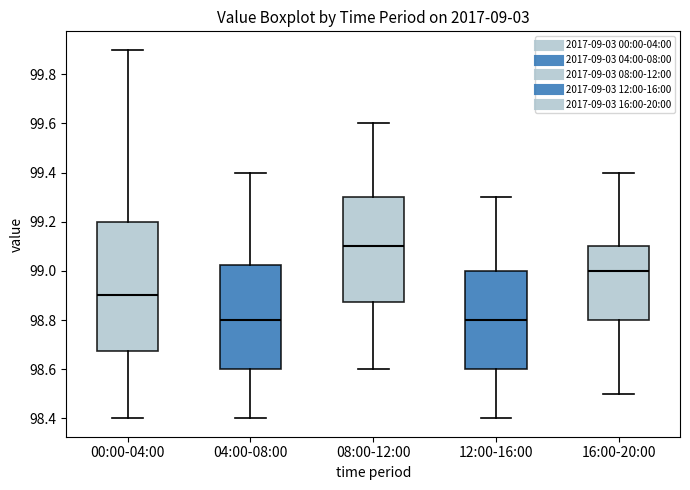

Where is the lower edge of the box for 16:00-20:00 on the y-axis? The values are not printed on the chart, so give them approximately, as read against the axis.

98.80